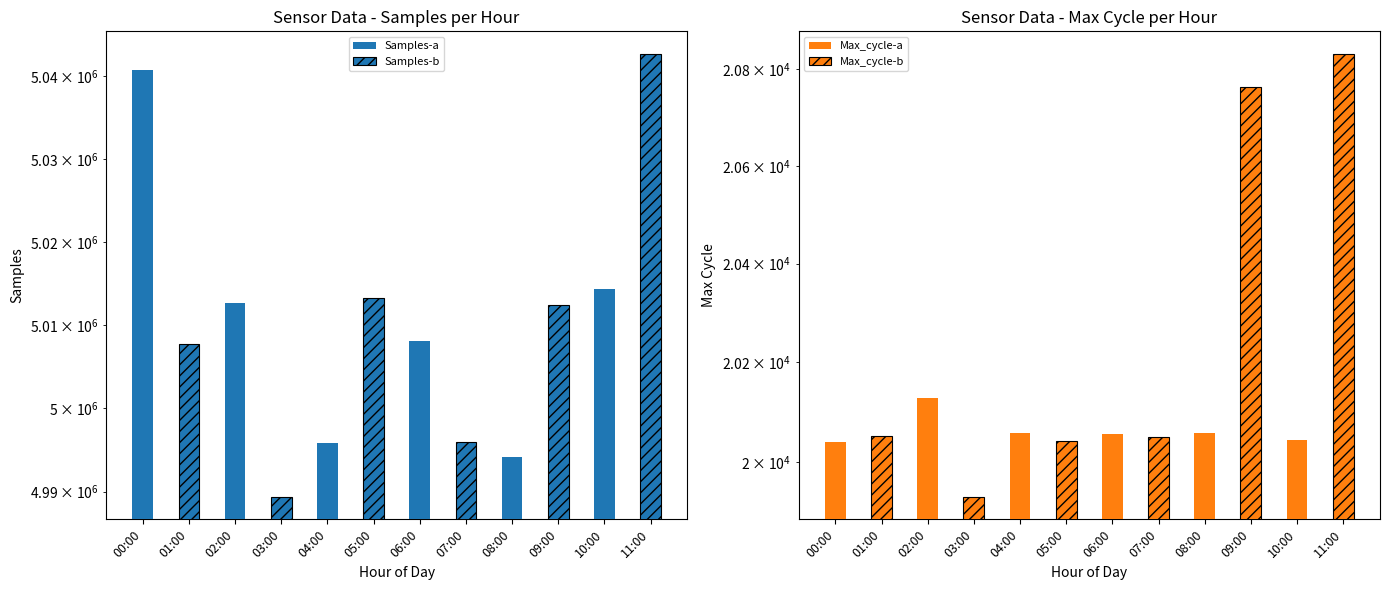

Is it true that Samples-a equals 3295847 at 06:00?

False